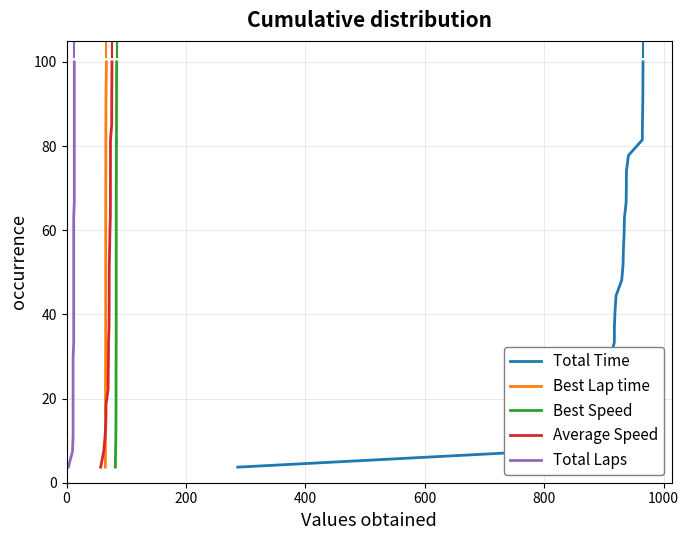

True or false: Best Lap time has a value of 15.5 at 15.

False